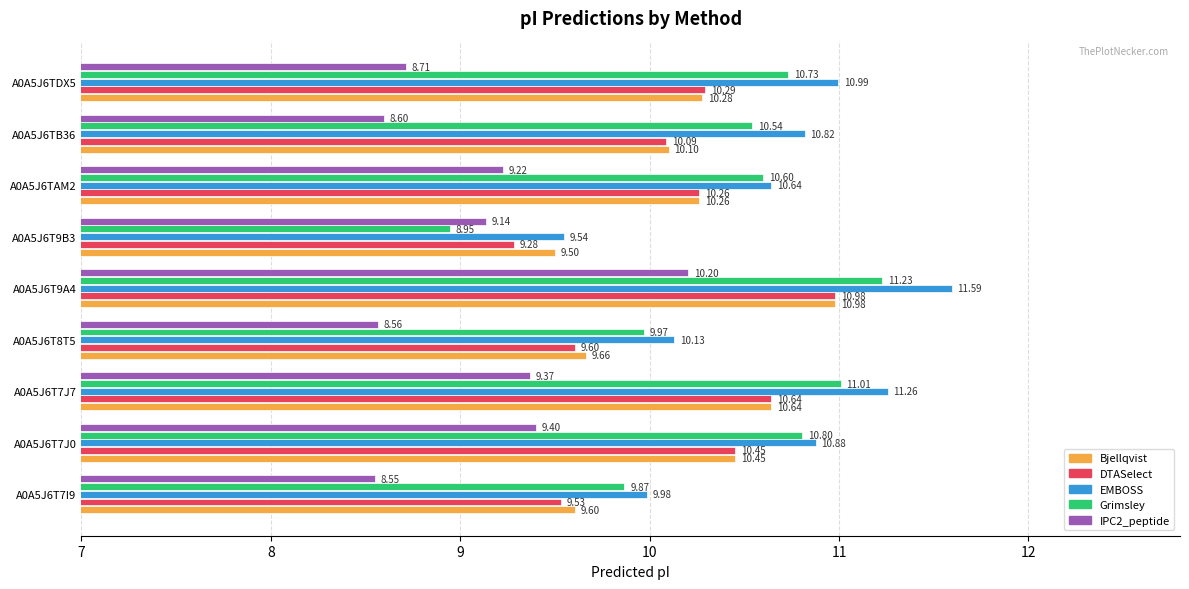

What is the average value of the Grimsley series?

10.4